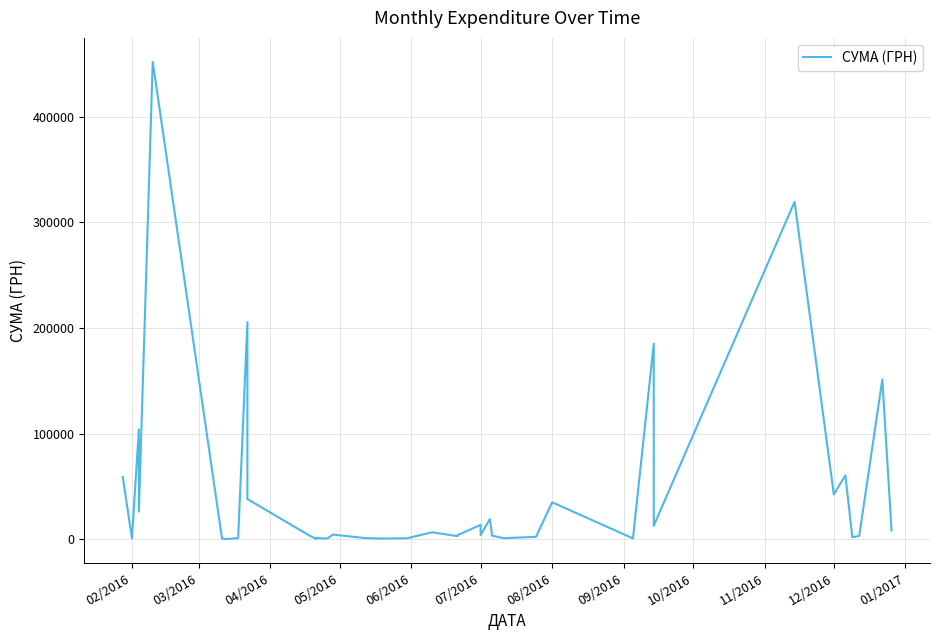

Is it true that the value at 08/2016 is 650.1?

False